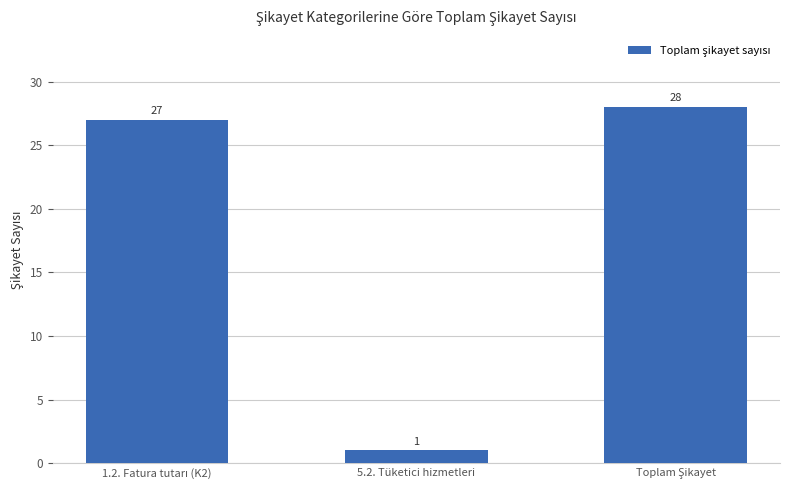

Are the bars horizontal?

No